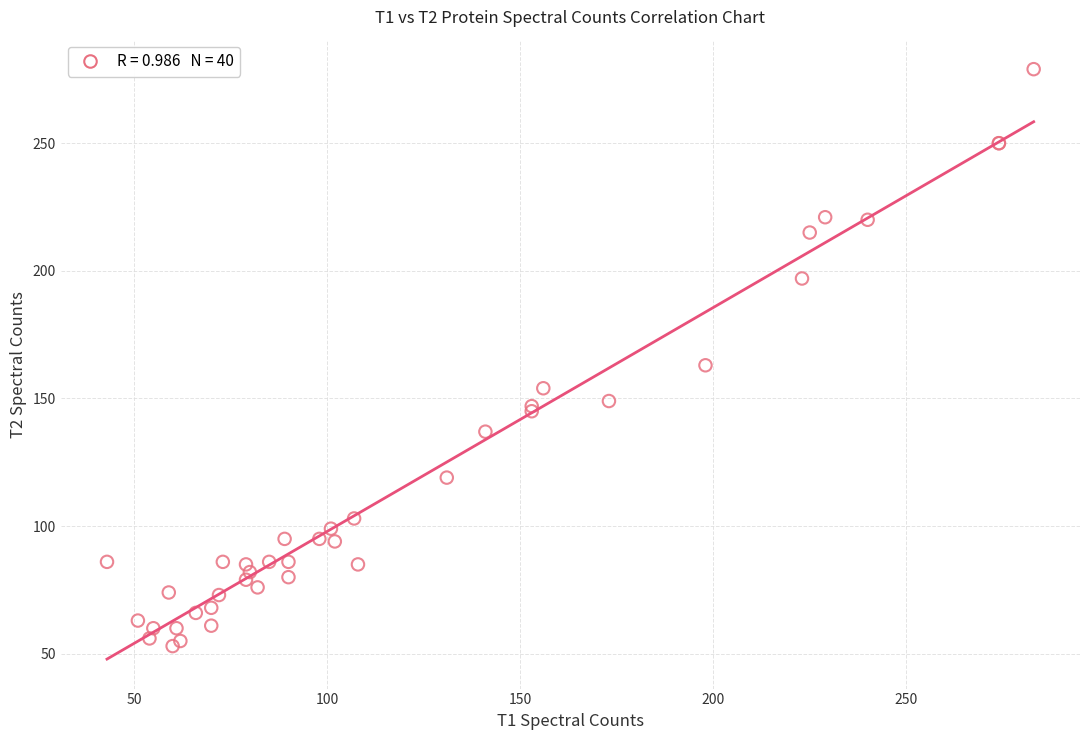

What Y value in the scatter plot is closest to 166?

163